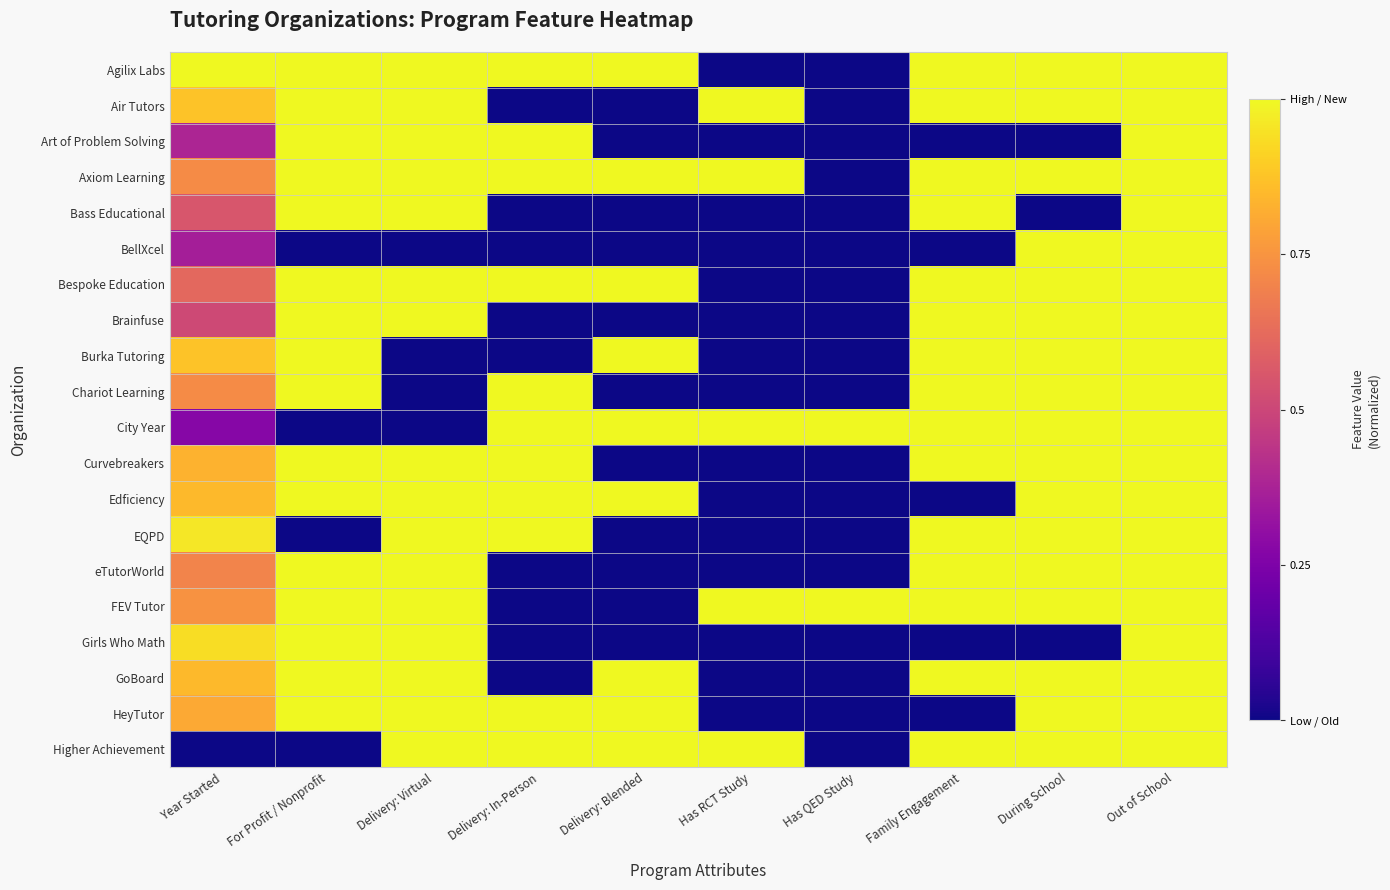

Reading left to right, extract all data points from this chart.

Agilix Labs: Year Started=1.0	For Profit / Nonprofit=1.0	Delivery: Virtual=1.0	Delivery: In-Person=1.0	Delivery: Blended=1.0	Has RCT Study=0.0	Has QED Study=0.0	Family Engagement=1.0	During School=1.0	Out of School=1.0
Air Tutors: Year Started=0.9	For Profit / Nonprofit=1.0	Delivery: Virtual=1.0	Delivery: In-Person=0.0	Delivery: Blended=0.0	Has RCT Study=1.0	Has QED Study=0.0	Family Engagement=1.0	During School=1.0	Out of School=1.0
Art of Problem Solving: Year Started=0.4	For Profit / Nonprofit=1.0	Delivery: Virtual=1.0	Delivery: In-Person=1.0	Delivery: Blended=0.0	Has RCT Study=0.0	Has QED Study=0.0	Family Engagement=0.0	During School=0.0	Out of School=1.0
Axiom Learning: Year Started=0.7	For Profit / Nonprofit=1.0	Delivery: Virtual=1.0	Delivery: In-Person=1.0	Delivery: Blended=1.0	Has RCT Study=1.0	Has QED Study=0.0	Family Engagement=1.0	During School=1.0	Out of School=1.0
Bass Educational: Year Started=0.6	For Profit / Nonprofit=1.0	Delivery: Virtual=1.0	Delivery: In-Person=0.0	Delivery: Blended=0.0	Has RCT Study=0.0	Has QED Study=0.0	Family Engagement=1.0	During School=0.0	Out of School=1.0
BellXcel: Year Started=0.4	For Profit / Nonprofit=0.0	Delivery: Virtual=0.0	Delivery: In-Person=0.0	Delivery: Blended=0.0	Has RCT Study=0.0	Has QED Study=0.0	Family Engagement=0.0	During School=1.0	Out of School=1.0
Bespoke Education: Year Started=0.6	For Profit / Nonprofit=1.0	Delivery: Virtual=1.0	Delivery: In-Person=1.0	Delivery: Blended=1.0	Has RCT Study=0.0	Has QED Study=0.0	Family Engagement=1.0	During School=1.0	Out of School=1.0
Brainfuse: Year Started=0.5	For Profit / Nonprofit=1.0	Delivery: Virtual=1.0	Delivery: In-Person=0.0	Delivery: Blended=0.0	Has RCT Study=0.0	Has QED Study=0.0	Family Engagement=1.0	During School=1.0	Out of School=1.0
Burka Tutoring: Year Started=0.9	For Profit / Nonprofit=1.0	Delivery: Virtual=0.0	Delivery: In-Person=0.0	Delivery: Blended=1.0	Has RCT Study=0.0	Has QED Study=0.0	Family Engagement=1.0	During School=1.0	Out of School=1.0
Chariot Learning: Year Started=0.7	For Profit / Nonprofit=1.0	Delivery: Virtual=0.0	Delivery: In-Person=1.0	Delivery: Blended=0.0	Has RCT Study=0.0	Has QED Study=0.0	Family Engagement=1.0	During School=1.0	Out of School=1.0
City Year: Year Started=0.3	For Profit / Nonprofit=0.0	Delivery: Virtual=0.0	Delivery: In-Person=1.0	Delivery: Blended=1.0	Has RCT Study=1.0	Has QED Study=1.0	Family Engagement=1.0	During School=1.0	Out of School=1.0
Curvebreakers: Year Started=0.8	For Profit / Nonprofit=1.0	Delivery: Virtual=1.0	Delivery: In-Person=1.0	Delivery: Blended=0.0	Has RCT Study=0.0	Has QED Study=0.0	Family Engagement=1.0	During School=1.0	Out of School=1.0
Edficiency: Year Started=0.9	For Profit / Nonprofit=1.0	Delivery: Virtual=1.0	Delivery: In-Person=1.0	Delivery: Blended=1.0	Has RCT Study=0.0	Has QED Study=0.0	Family Engagement=0.0	During School=1.0	Out of School=1.0
EQPD: Year Started=1.0	For Profit / Nonprofit=0.0	Delivery: Virtual=1.0	Delivery: In-Person=1.0	Delivery: Blended=0.0	Has RCT Study=0.0	Has QED Study=0.0	Family Engagement=1.0	During School=1.0	Out of School=1.0
eTutorWorld: Year Started=0.7	For Profit / Nonprofit=1.0	Delivery: Virtual=1.0	Delivery: In-Person=0.0	Delivery: Blended=0.0	Has RCT Study=0.0	Has QED Study=0.0	Family Engagement=1.0	During School=1.0	Out of School=1.0
FEV Tutor: Year Started=0.7	For Profit / Nonprofit=1.0	Delivery: Virtual=1.0	Delivery: In-Person=0.0	Delivery: Blended=0.0	Has RCT Study=1.0	Has QED Study=1.0	Family Engagement=1.0	During School=1.0	Out of School=1.0
Girls Who Math: Year Started=0.9	For Profit / Nonprofit=1.0	Delivery: Virtual=1.0	Delivery: In-Person=0.0	Delivery: Blended=0.0	Has RCT Study=0.0	Has QED Study=0.0	Family Engagement=0.0	During School=0.0	Out of School=1.0
GoBoard: Year Started=0.9	For Profit / Nonprofit=1.0	Delivery: Virtual=1.0	Delivery: In-Person=0.0	Delivery: Blended=1.0	Has RCT Study=0.0	Has QED Study=0.0	Family Engagement=1.0	During School=1.0	Out of School=1.0
HeyTutor: Year Started=0.8	For Profit / Nonprofit=1.0	Delivery: Virtual=1.0	Delivery: In-Person=1.0	Delivery: Blended=1.0	Has RCT Study=0.0	Has QED Study=0.0	Family Engagement=0.0	During School=1.0	Out of School=1.0
Higher Achievement: Year Started=0.0	For Profit / Nonprofit=0.0	Delivery: Virtual=1.0	Delivery: In-Person=1.0	Delivery: Blended=1.0	Has RCT Study=1.0	Has QED Study=0.0	Family Engagement=1.0	During School=1.0	Out of School=1.0